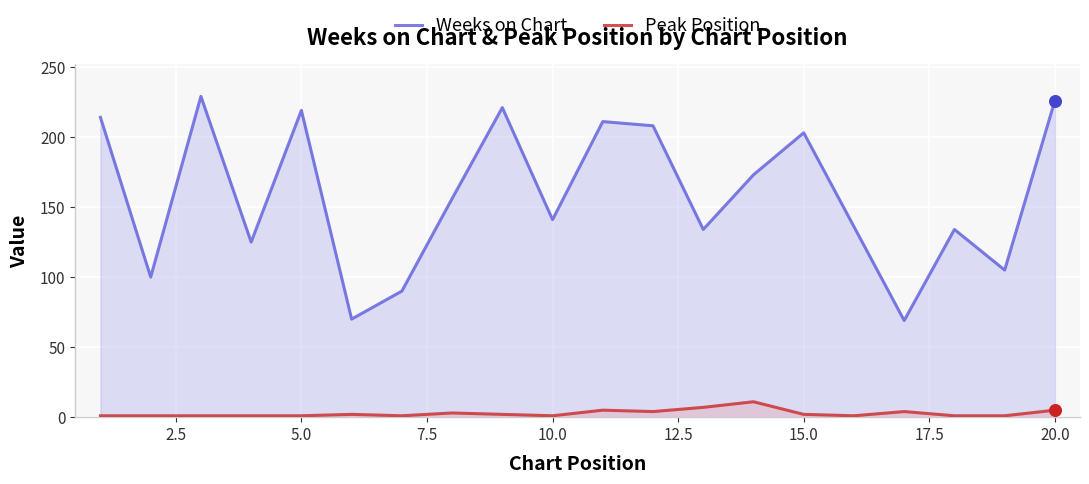

What is the highest value of the Peak Position series?

11